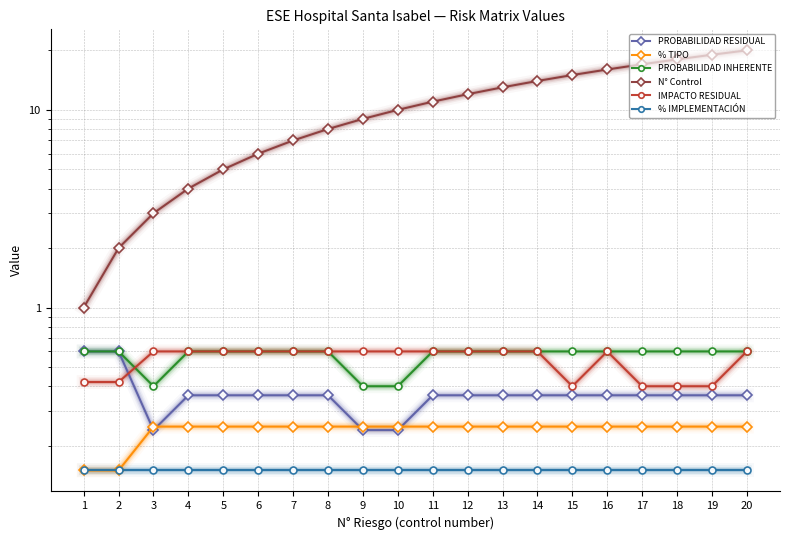

How many lines are shown in the chart?

6